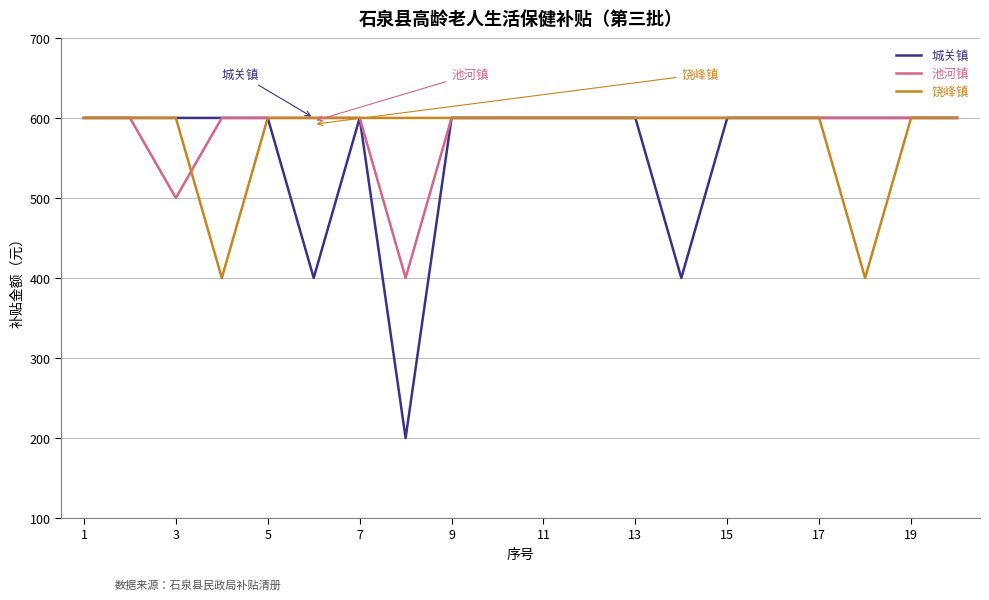

What is the sum of all 池河镇 values?

11700